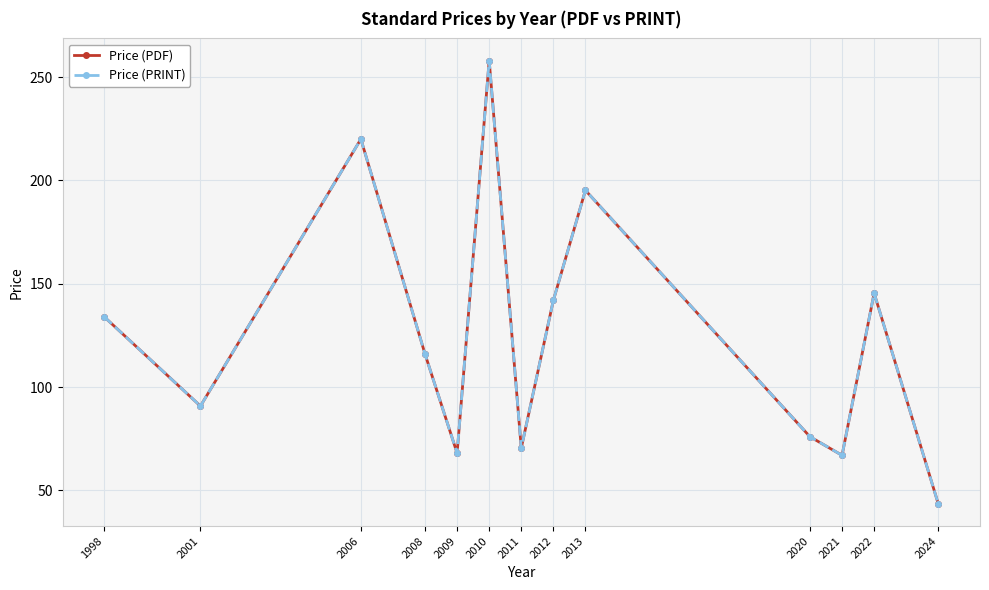

Does the chart have visible grid lines?

Yes